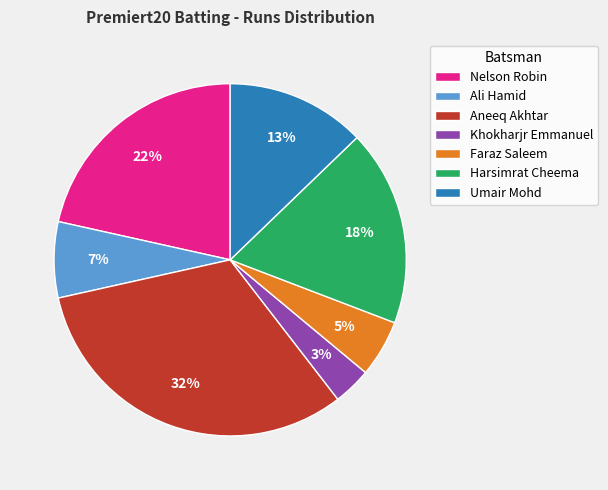

Which has a higher value, Aneeq Akhtar or Nelson Robin?

Aneeq Akhtar